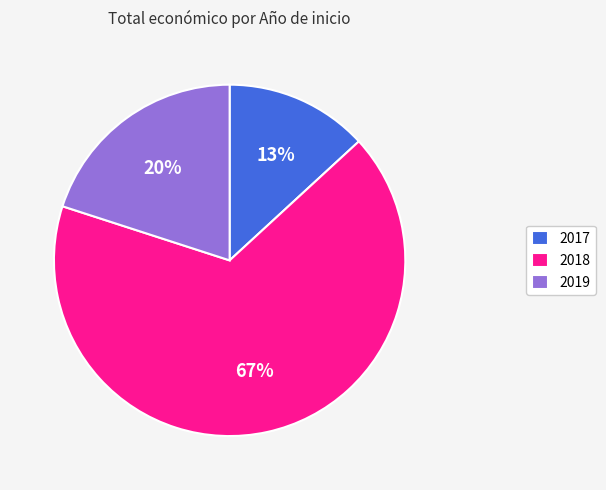

Is there any slice that represents more than half of the pie?

Yes